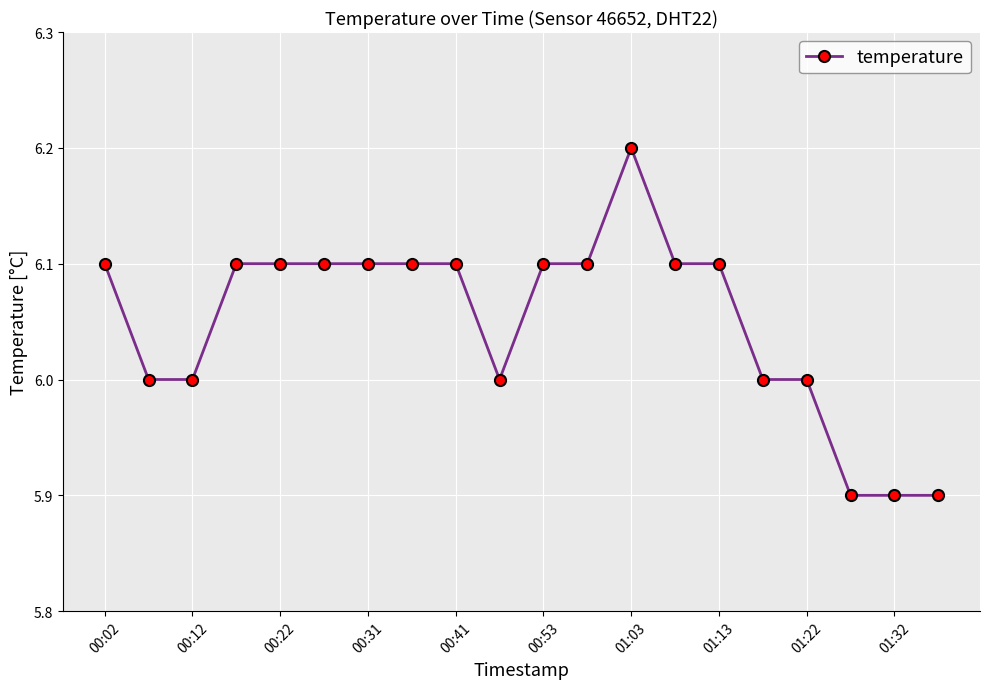

What is the maximum value shown in the chart?

6.2